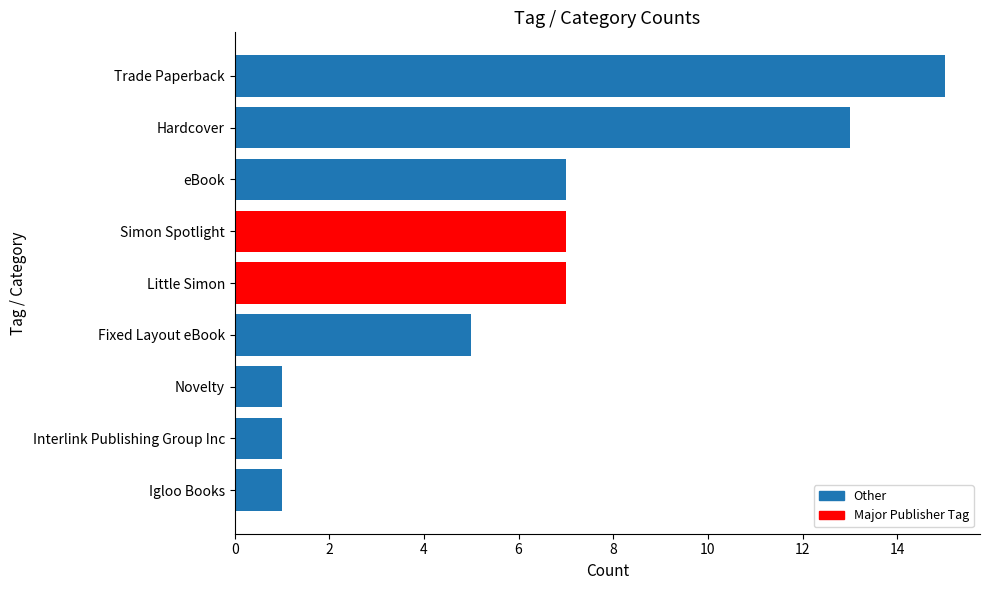

Read the value at Trade Paperback.

15